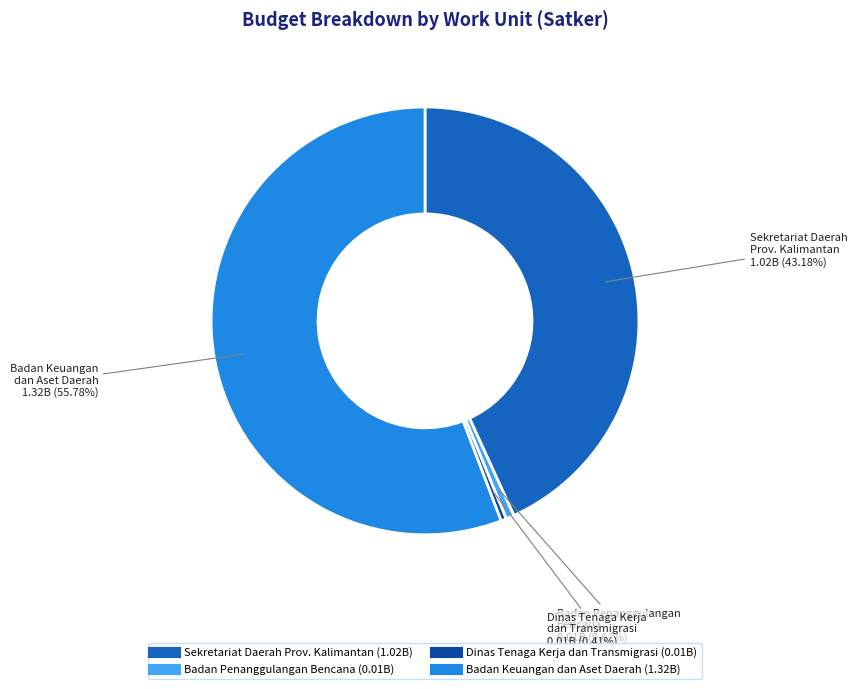

How many slices are in this pie chart?

4